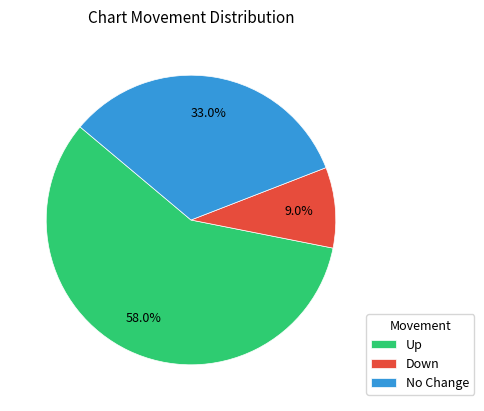

Which category has the biggest portion of the pie?

Up